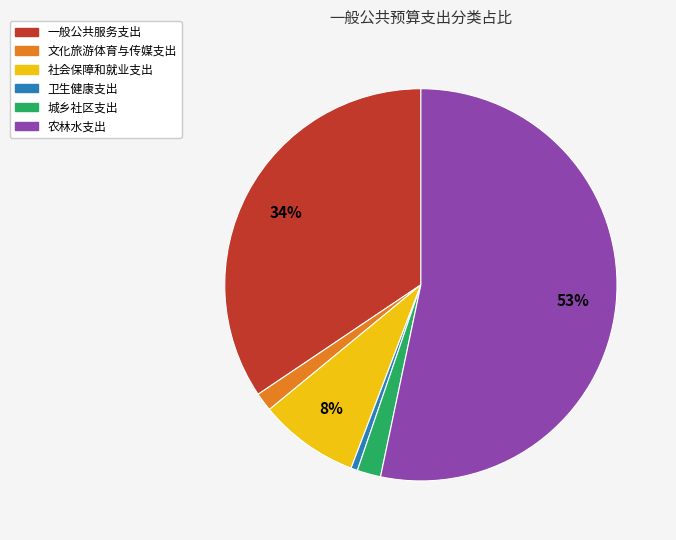

True or false: 城乡社区支出 accounts for 11% of the total.

False